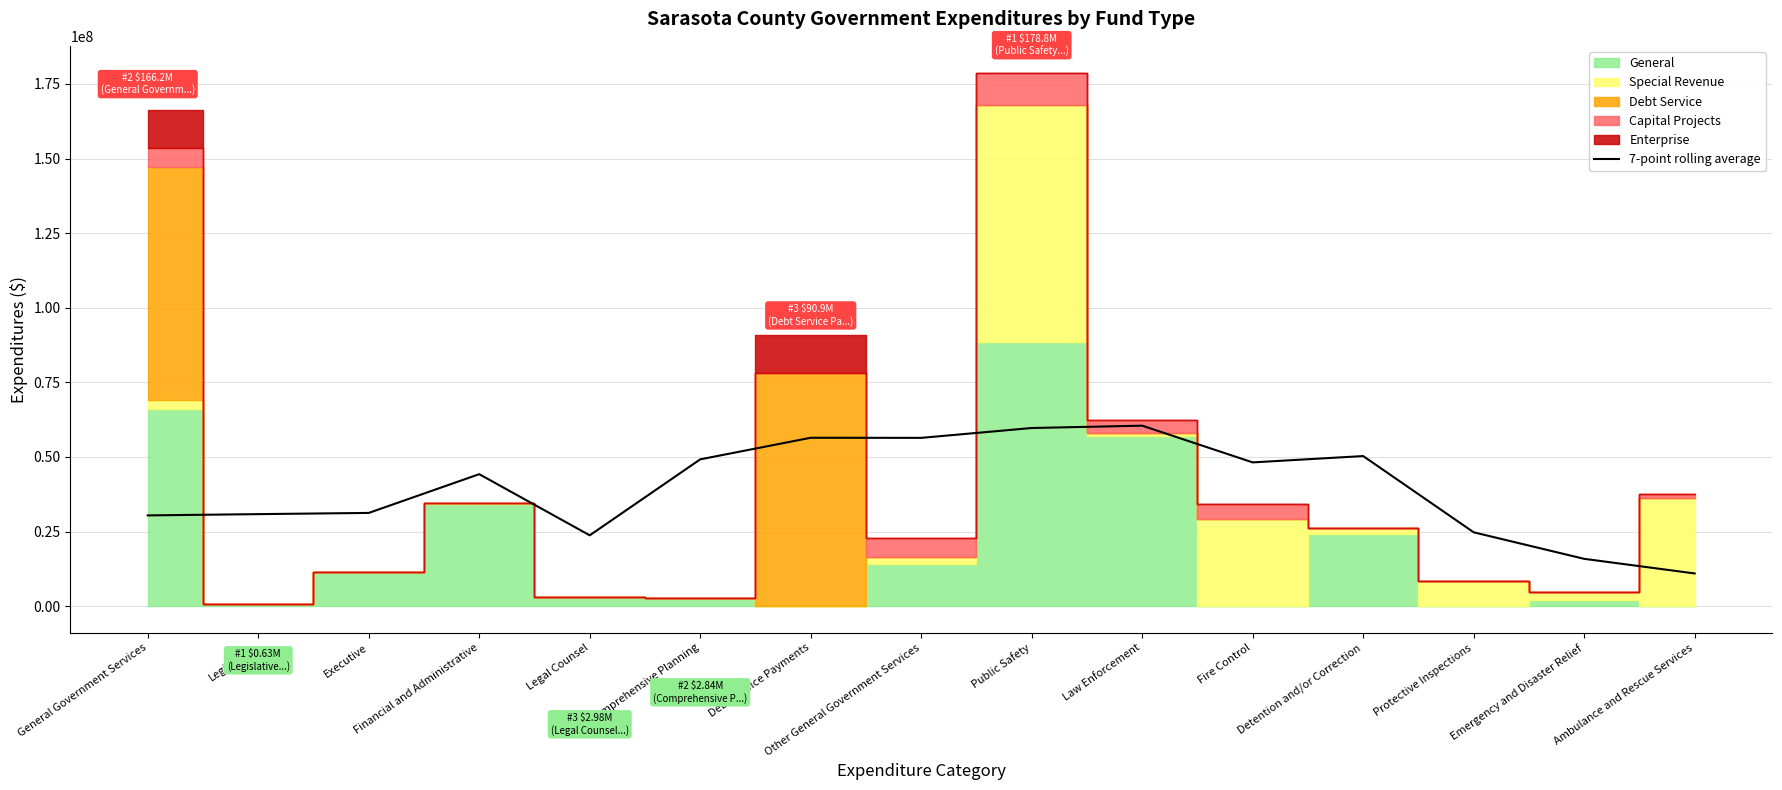

Reading left to right, transcribe all the data shown in this chart.

General Government Services=30414574.3	Legislative=30839951.3	Executive=31245958.4	Financial and Administrative=44232930.0	Legal Counsel=23739176.4	Comprehensive Planning=49197031.1	Debt Service Payments=56434636.3	Other General Government Services=56398784.9	Public Safety=59699293.4	Law Enforcement=60481117.0	Fire Control=48177981.0	Detention and/or Correction=50298464.1	Protective Inspections=24751219.7	Emergency and Disaster Relief=15859187.9	Ambulance and Rescue Services=10963457.9